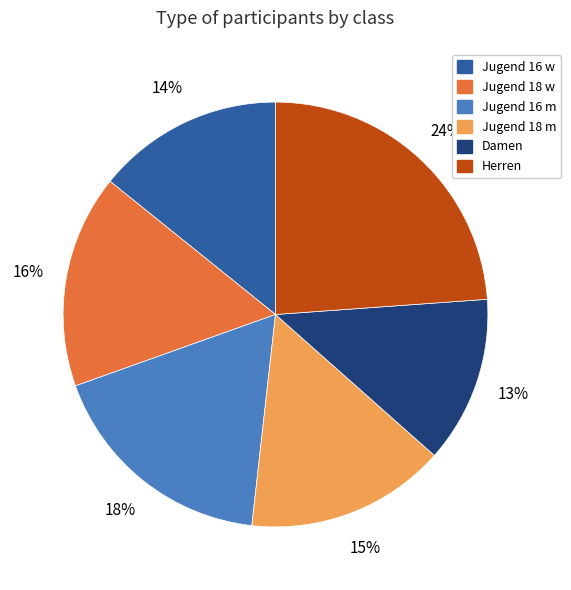

Approximately how many times larger is the value at Jugend 16 m compared to Jugend 16 w?

1.3